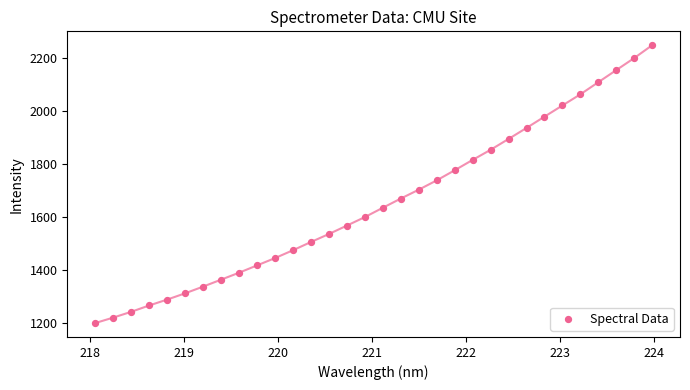

What is the range of Y values (max minus min)?

1047.6